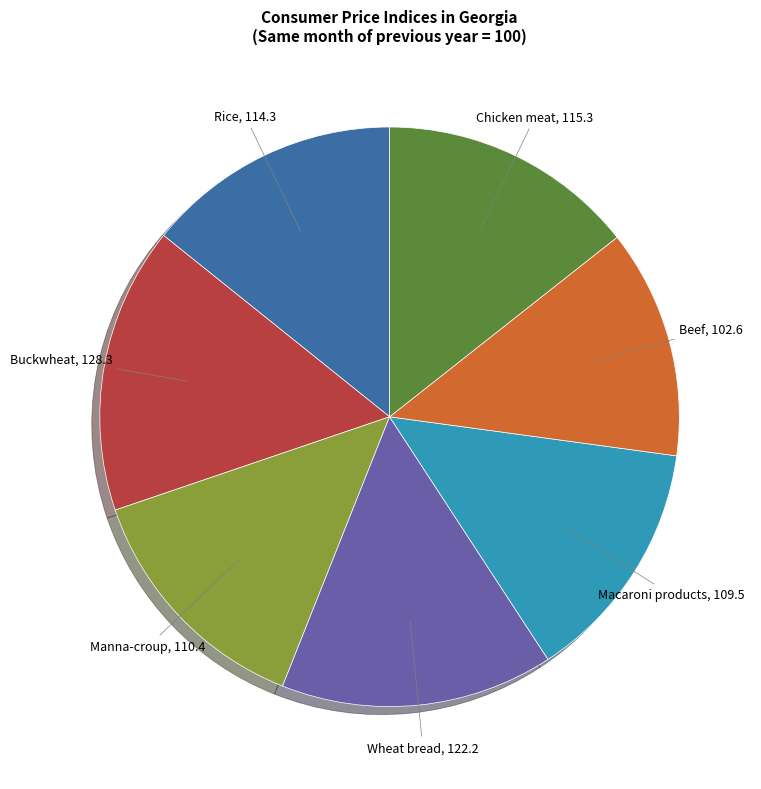

Does any single category account for the majority?

No